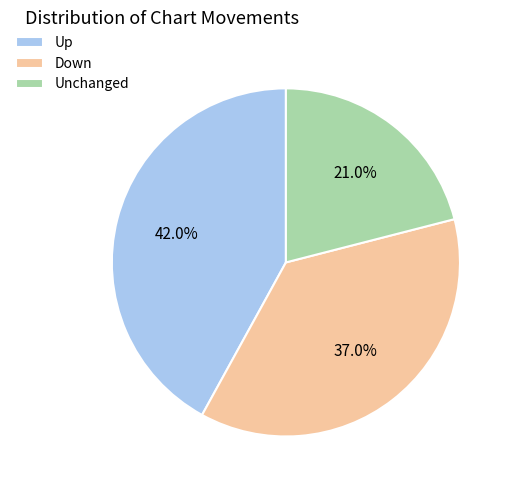

Approximately how many times larger is the value at Down compared to Up?

0.9